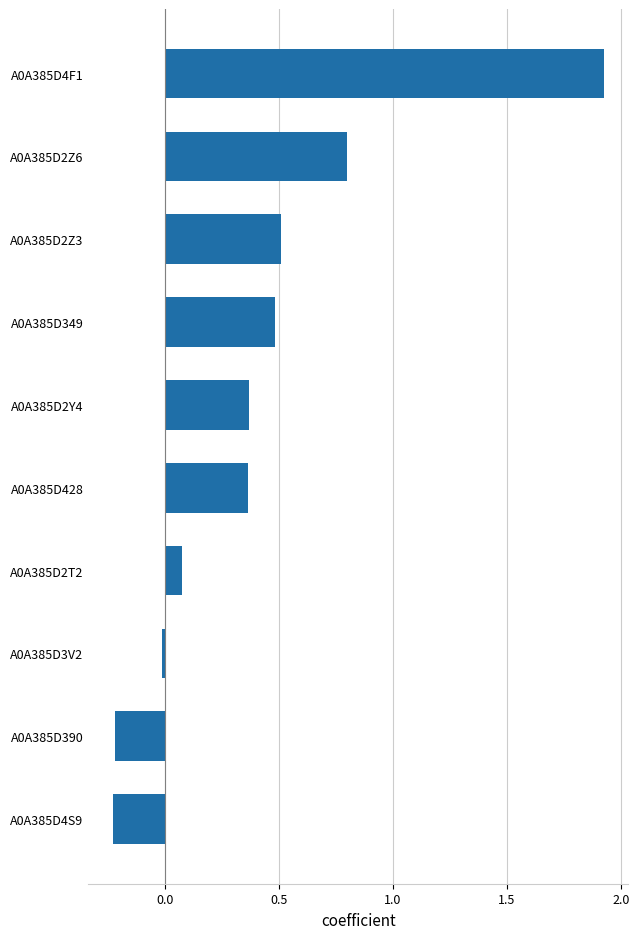

What is the change in value from A0A385D2Y4 to A0A385D349?

+0.1